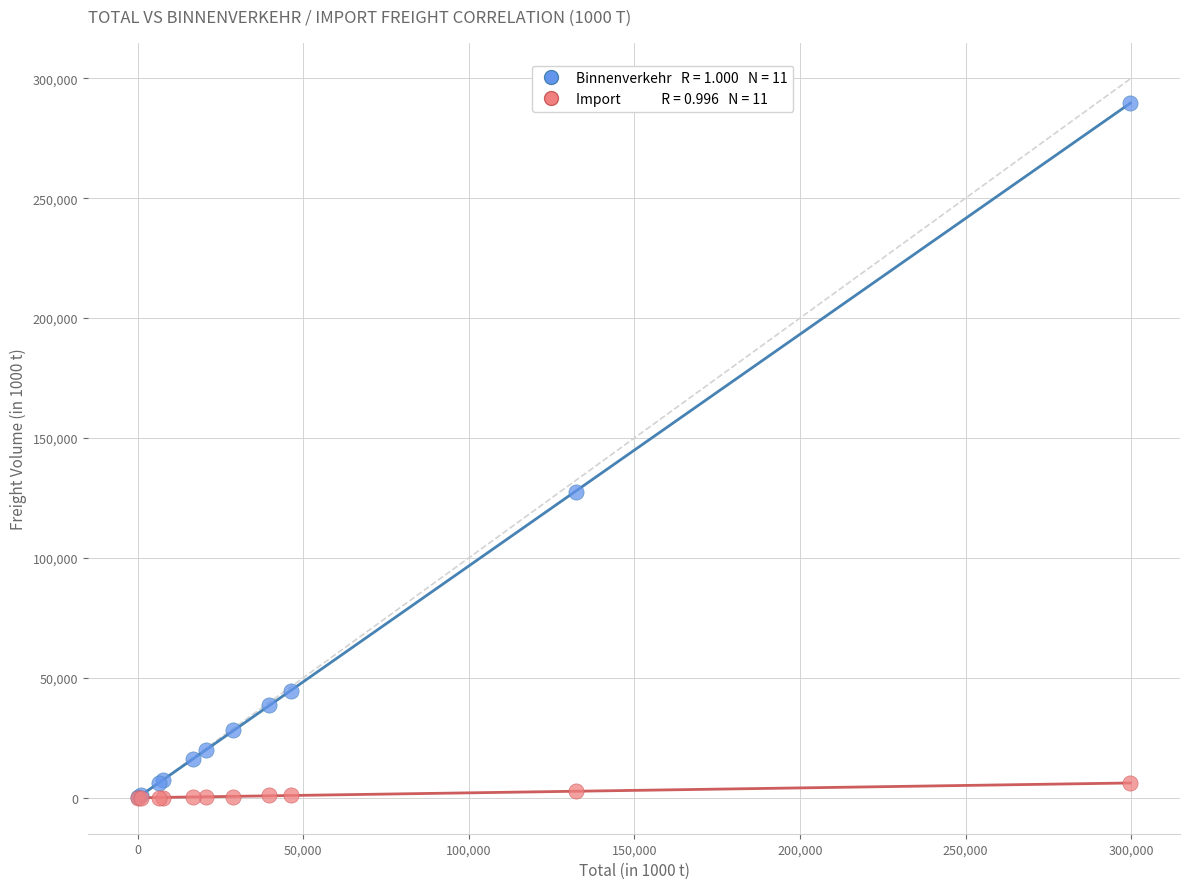

Across all series, what Y value is closest to 144899?

127445.4